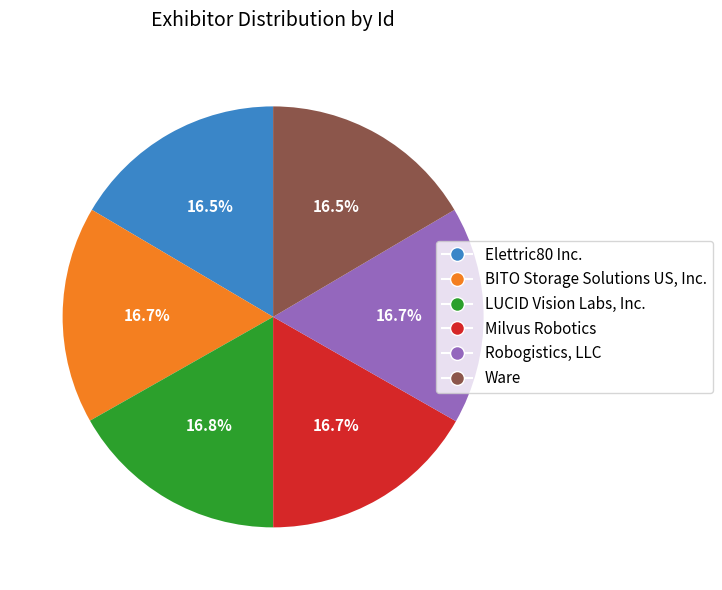

To the nearest percent, what percentage of the pie is Milvus Robotics?

17%